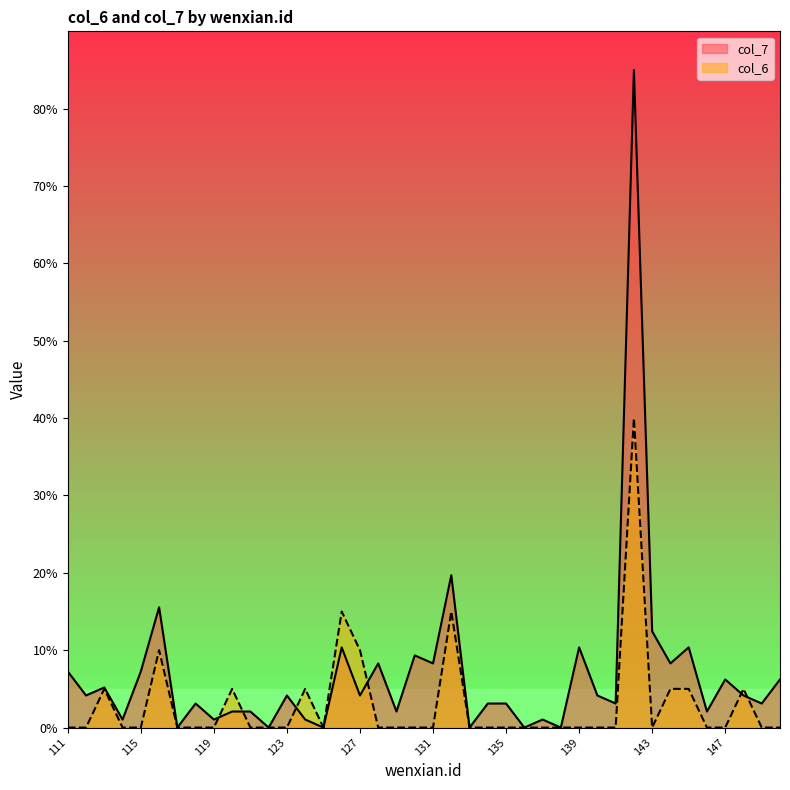

Which category has the lowest value in the col_7 series?

117